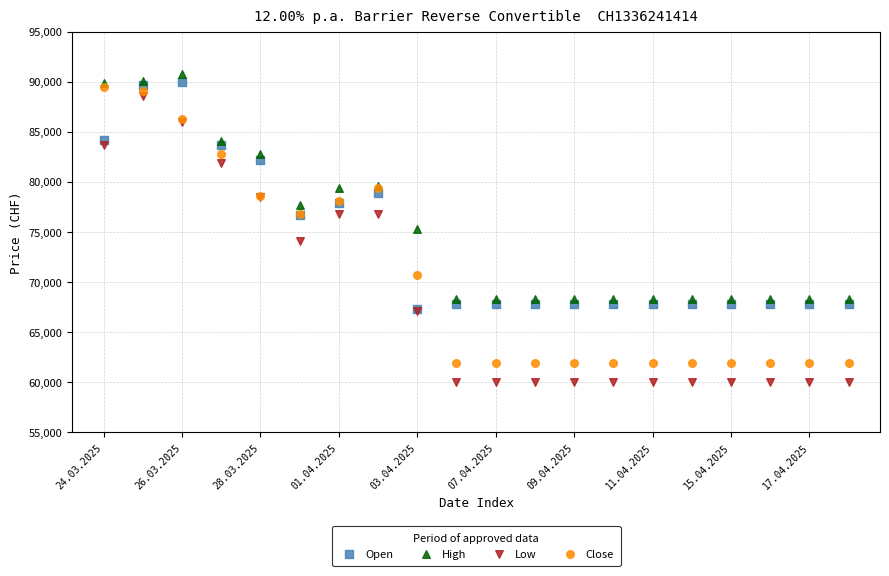

In the Close series, what Y value is closest to 75735?

76765